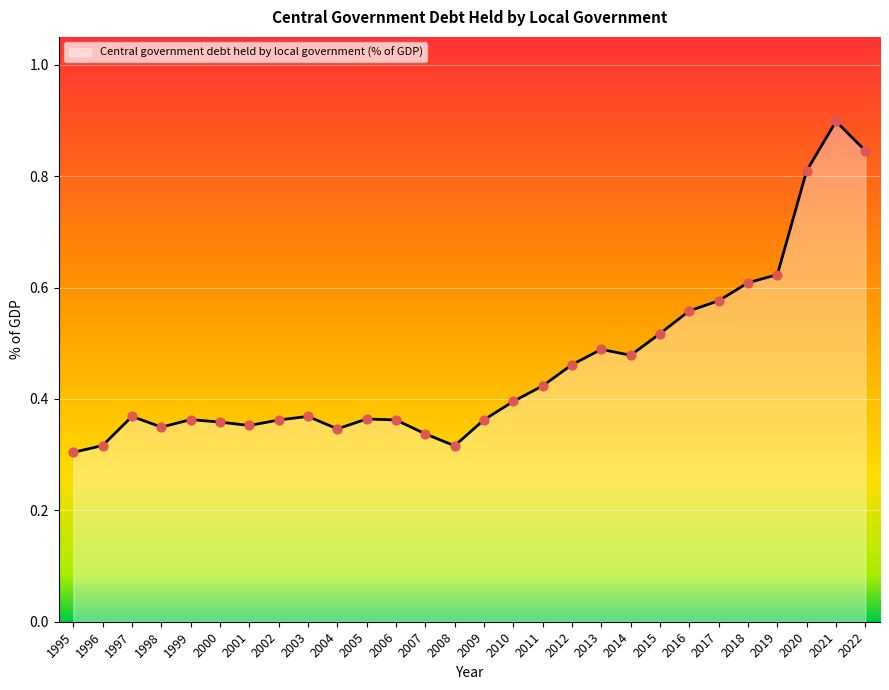

Between 2007 and 2010, which is larger?

2010